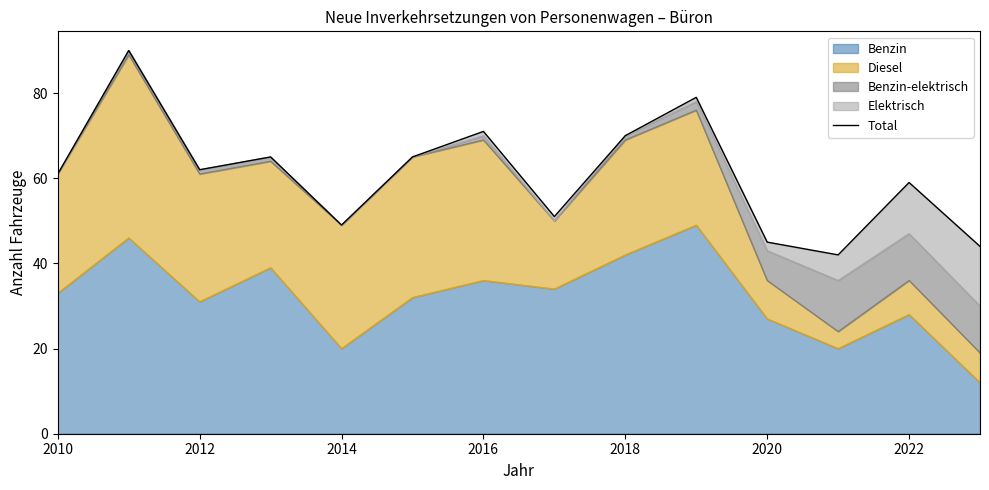

What is the average value?

61